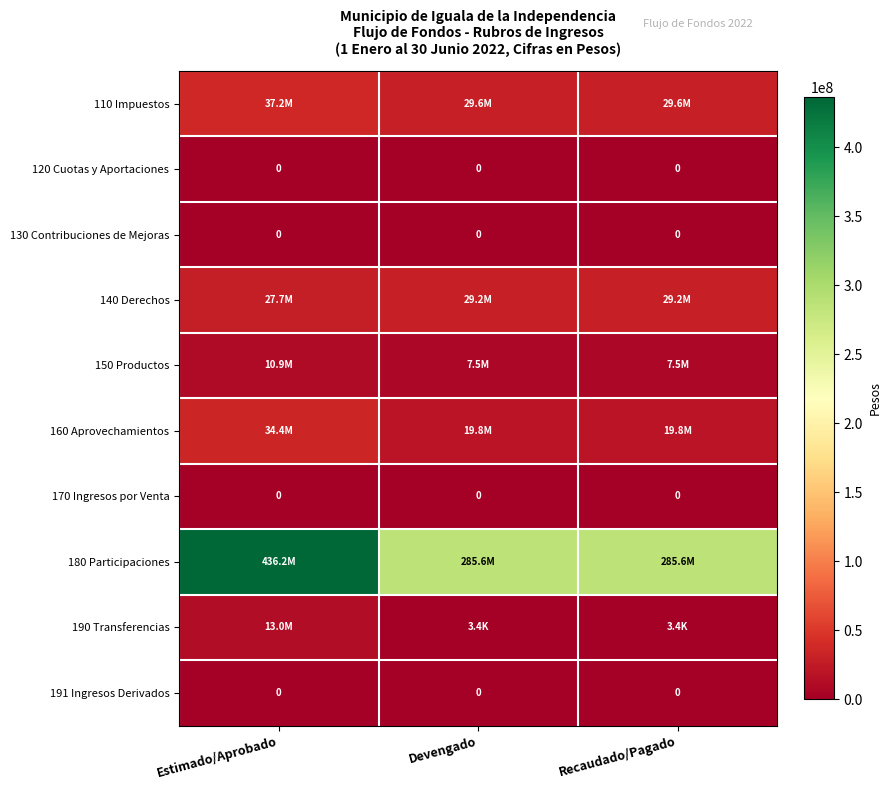

What is the greatest value displayed?

436166147.7